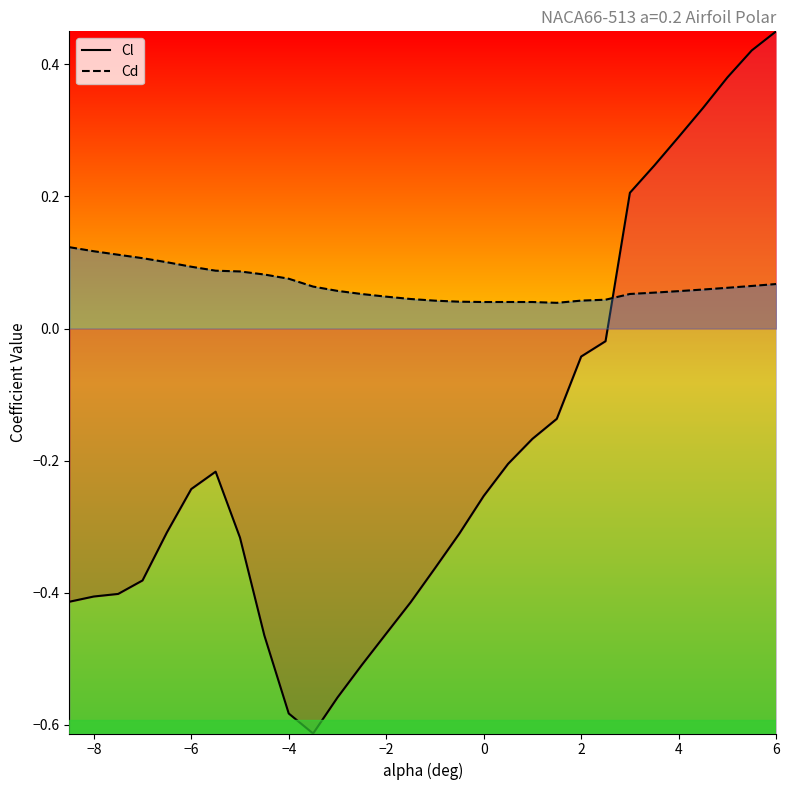

True or false: Cd has more than 0 interior local peaks.

True